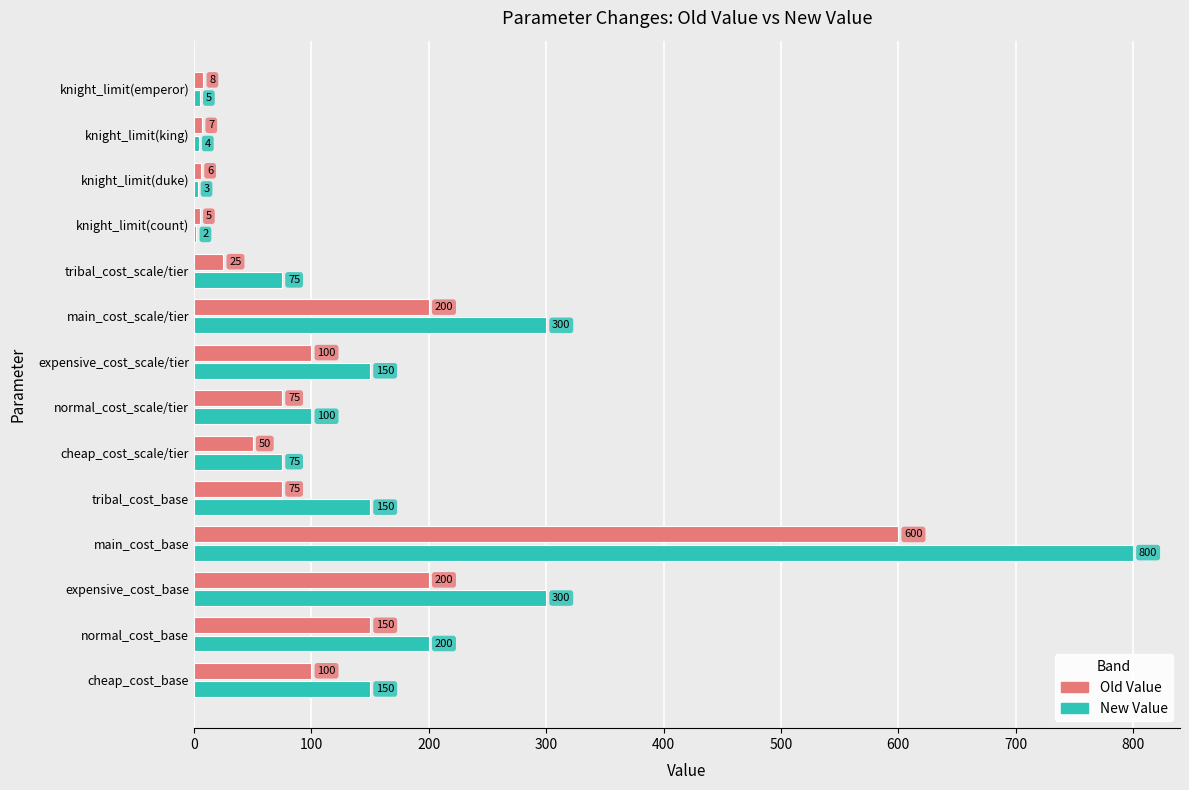

What are all the series names shown in the legend?

Old Value, New Value